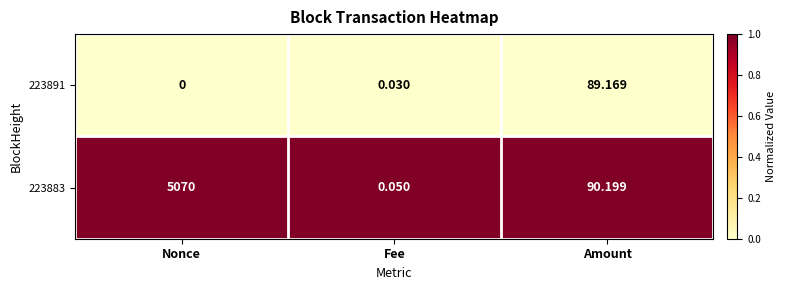

Where is 223883 nearest to the value 2535?

Amount